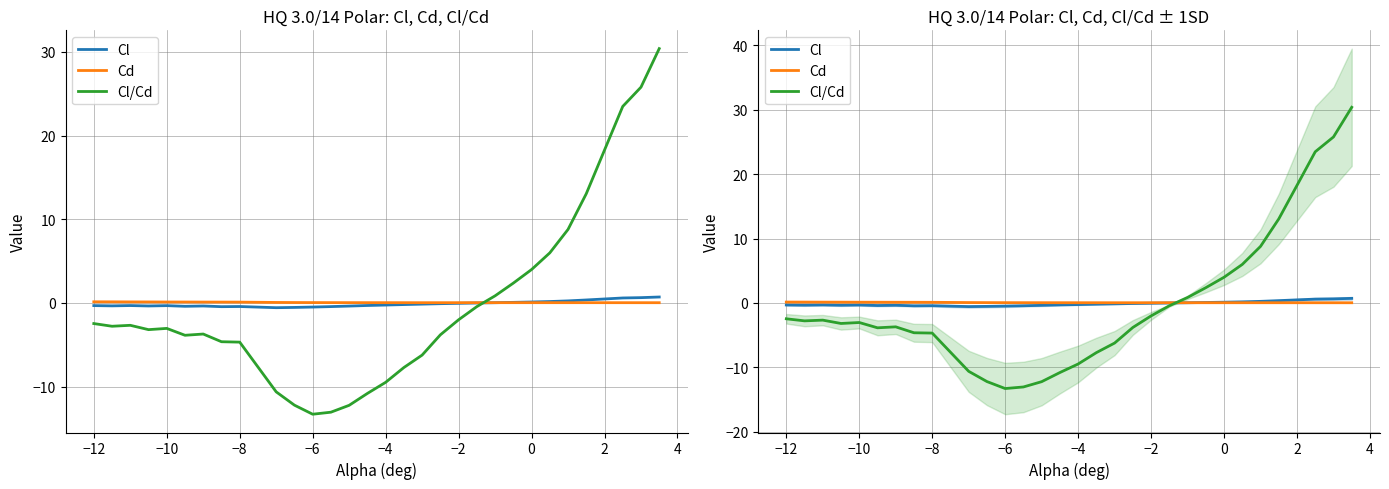

Does the chart display data point markers on the line(s)?

No